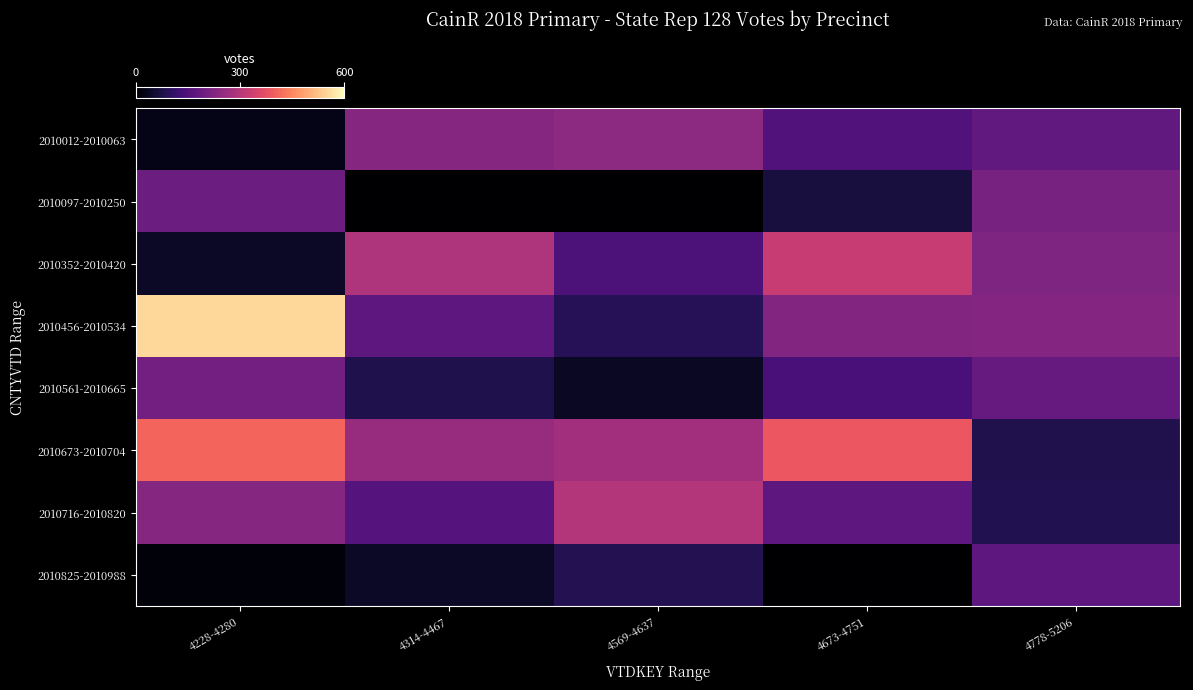

How many series are shown in this chart?

8